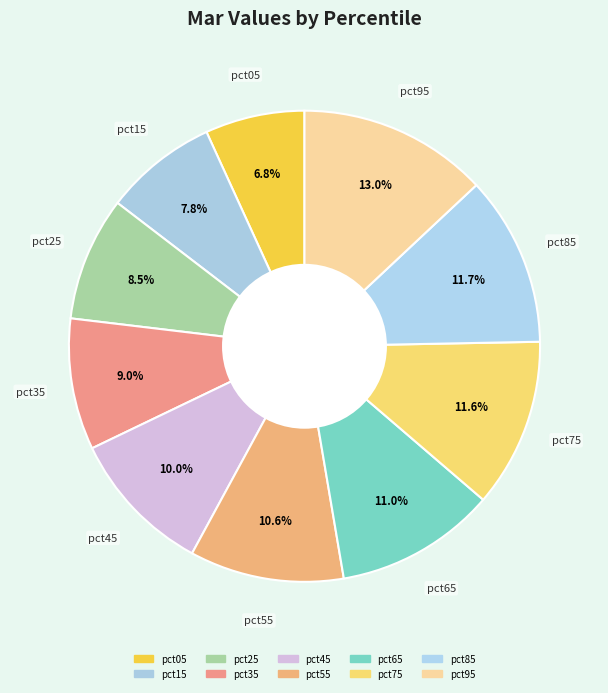

How many slices are in this pie chart?

10